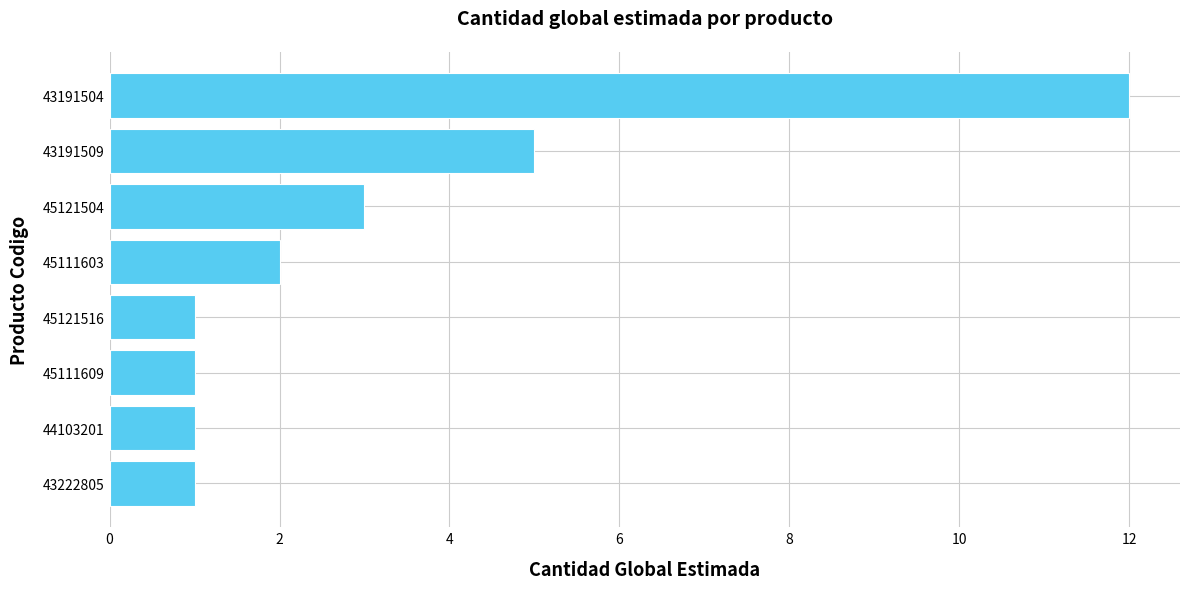

What is the average value?

3